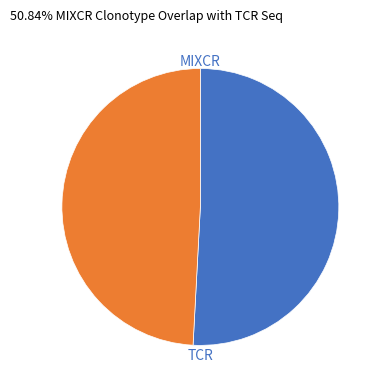

How many slices are in this pie chart?

2